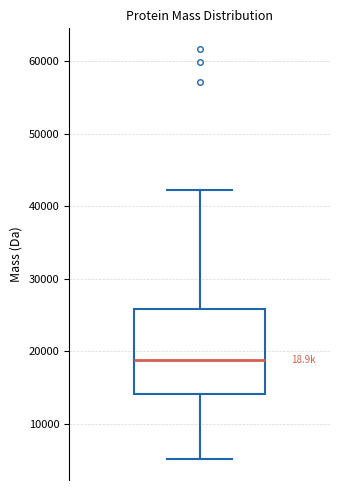

Transcribe this box plot: give where the median line is, the range the box spans, and where the two whiskers end, as read against the y-axis. The values are not printed on the chart, so give them approximately, as read against the axis.

median 19000, box 14000 to 26000, whiskers 5000 to 42000